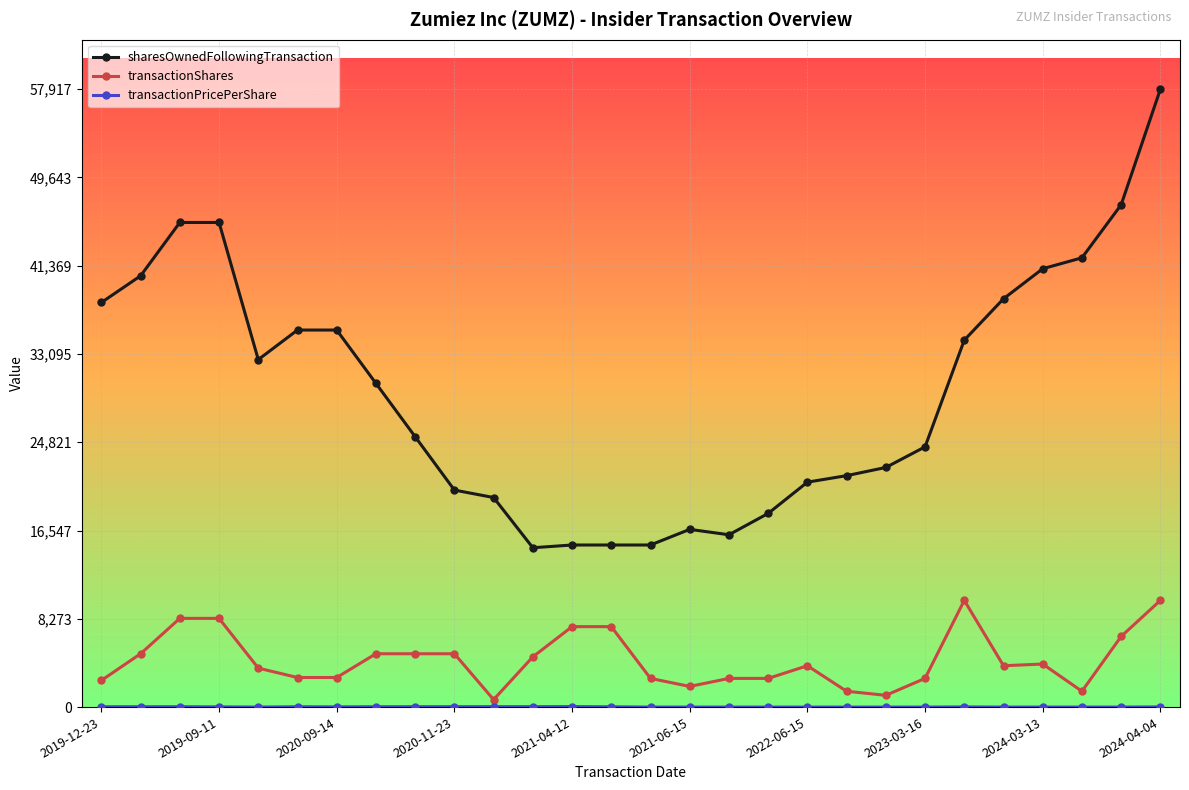

True or false: transactionShares and sharesOwnedFollowingTransaction cross at least once.

False